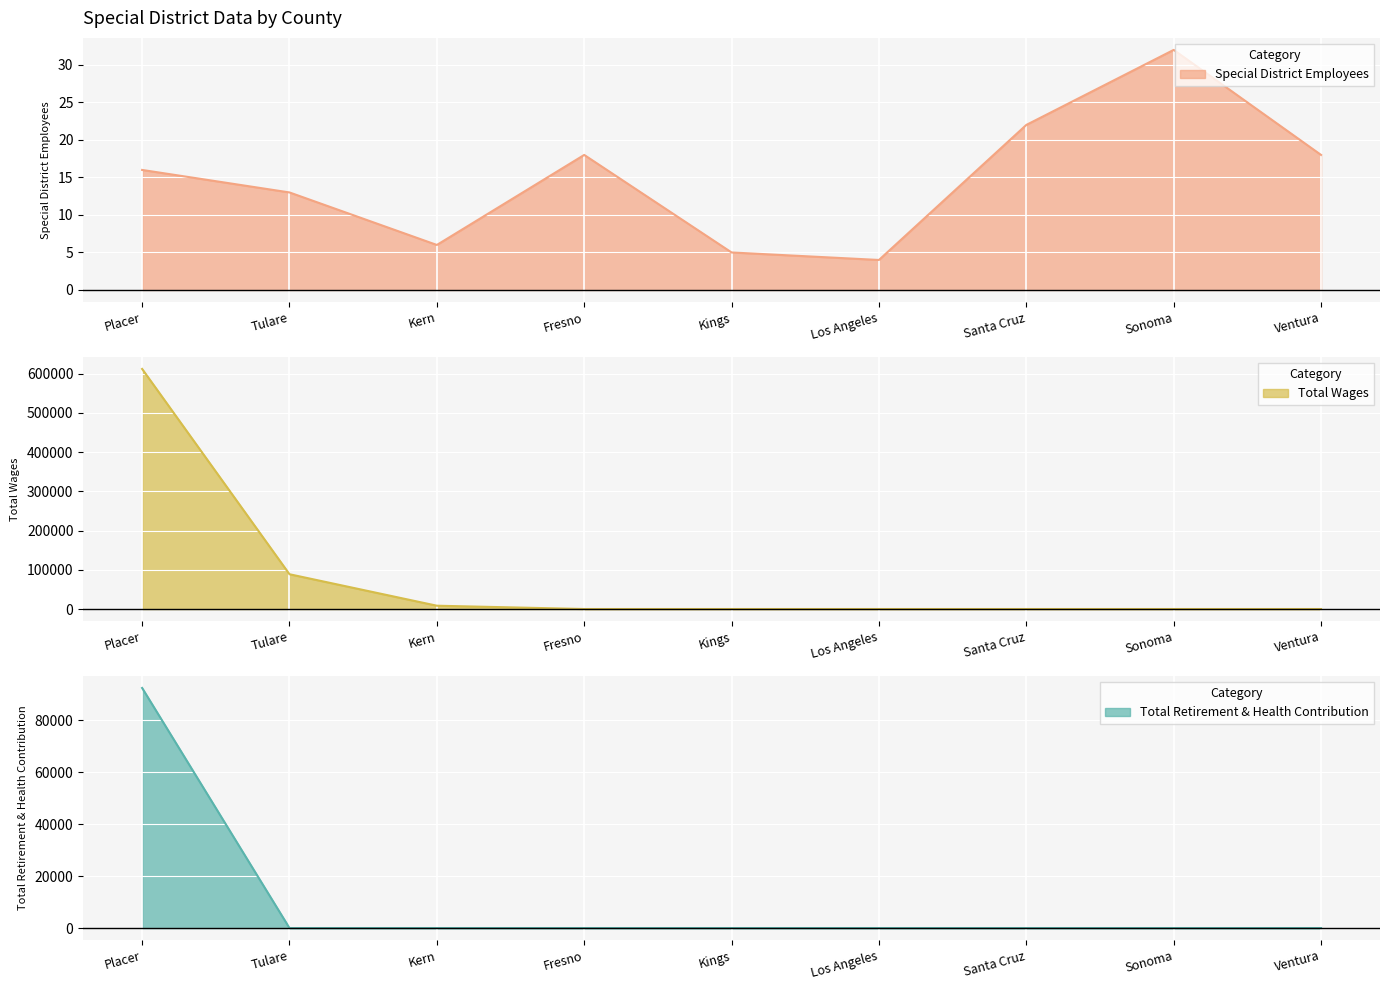

What is the difference between the second highest and minimum values in the Special District Employees series?

18